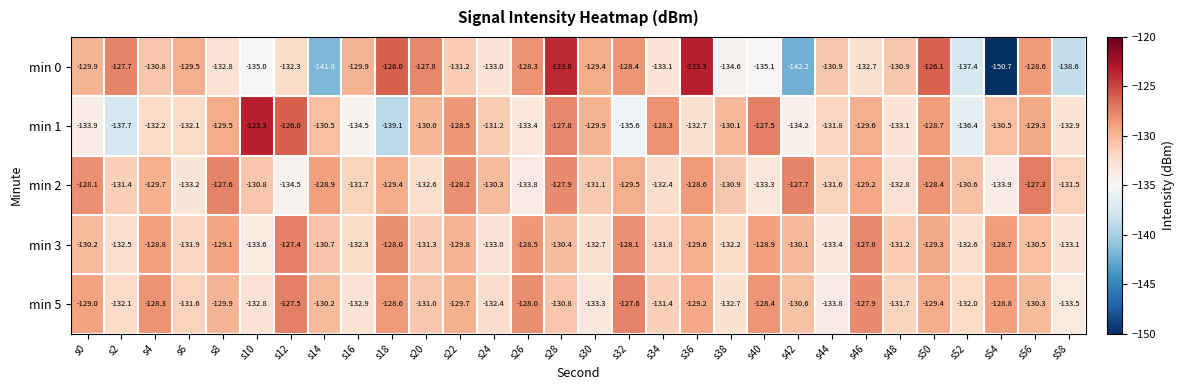

What is the approximate value of min 2 at s0?

-128.1